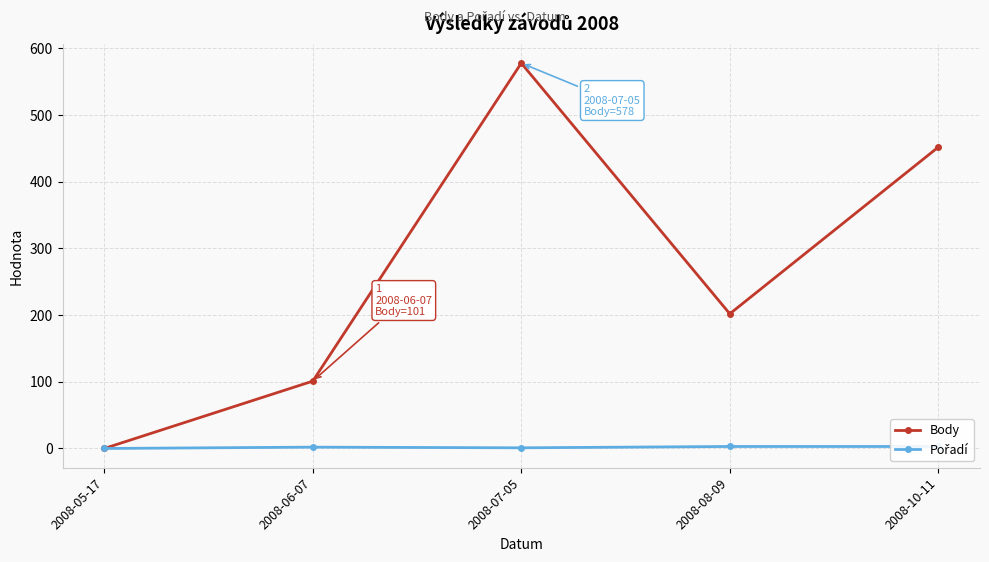

What is the difference between the highest and lowest values at 2008-10-11?

449